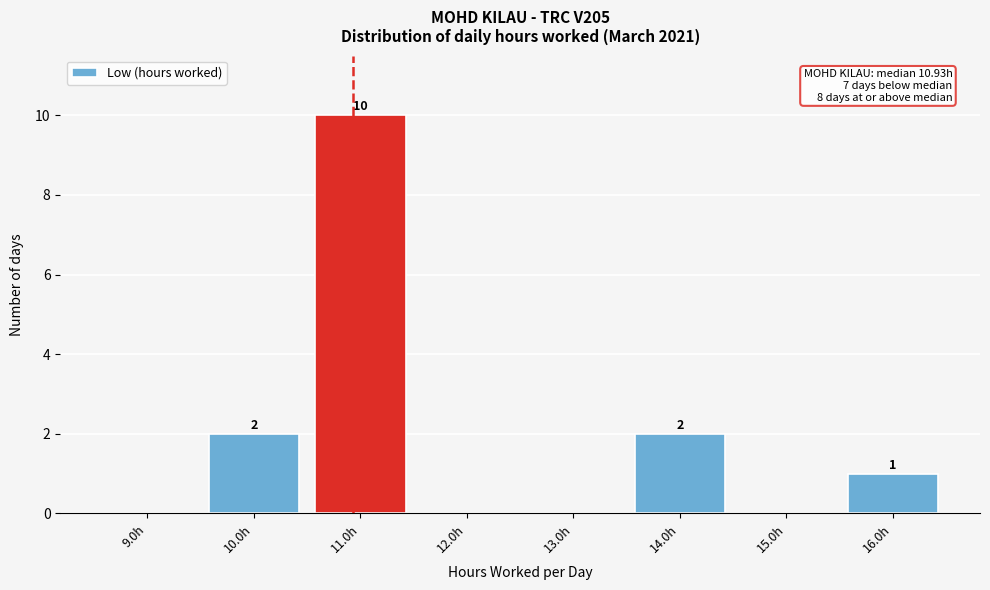

Over which range of the x-axis is the bar tallest?

10.5 to 11.5